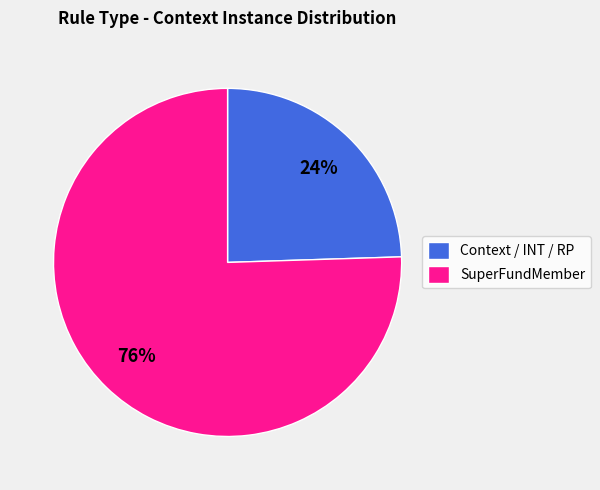

Which slice is the smallest?

Context / INT / RP